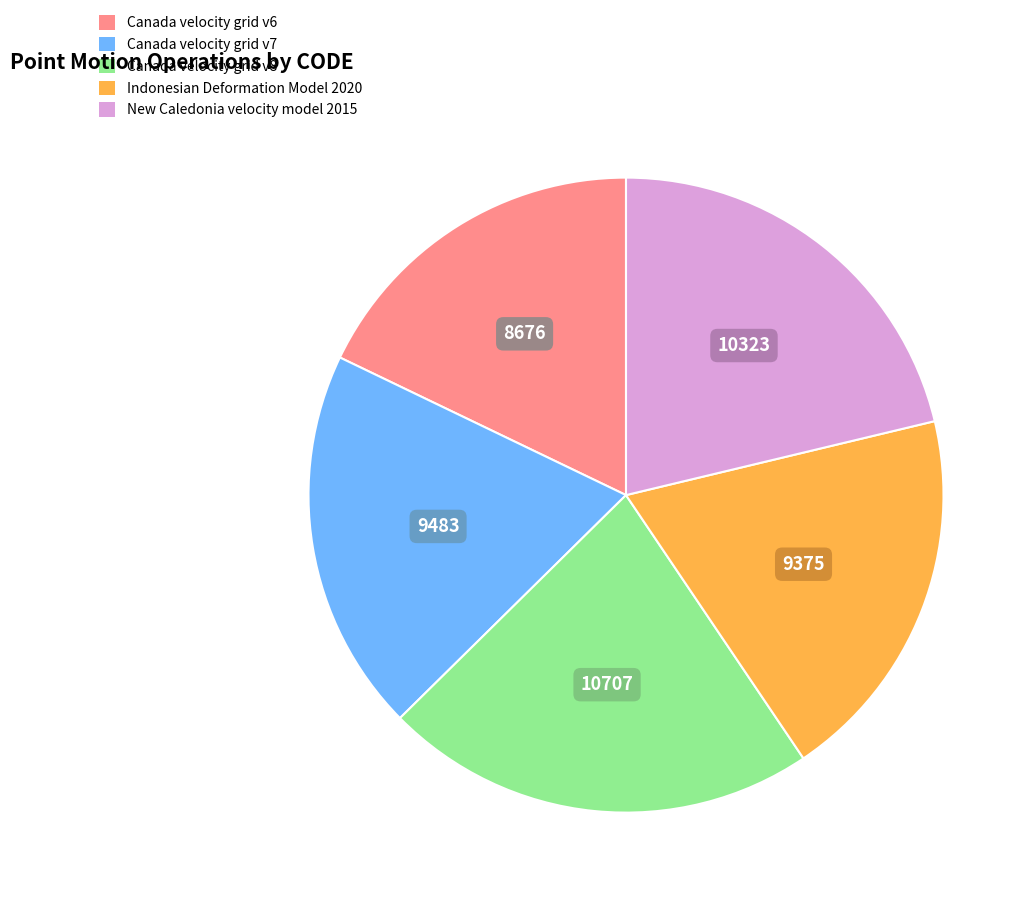

What is the ratio of the value at New Caledonia velocity model 2015 to the value at Canada velocity grid v7?

1.1